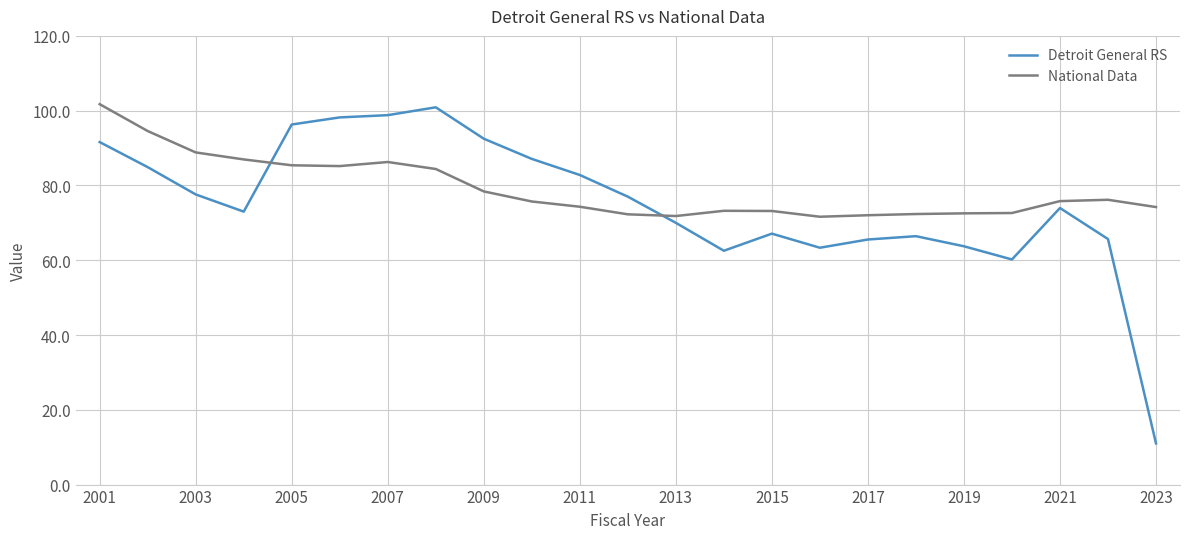

What is the difference between the maximum and minimum values in the Detroit General RS series?

89.9